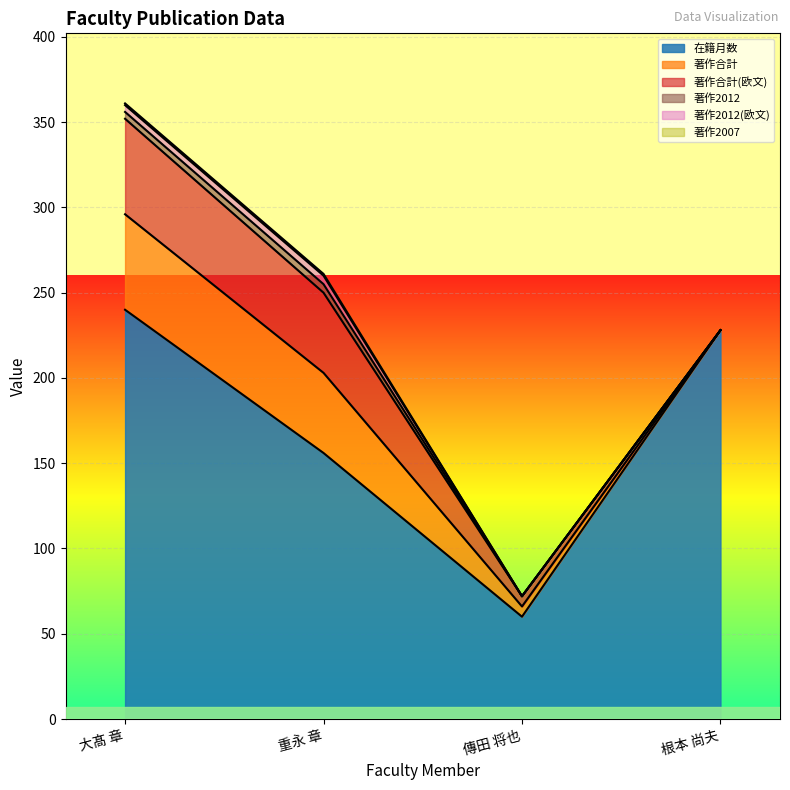

Where is 著作合計(欧文) nearest to the value 28?

重永 章